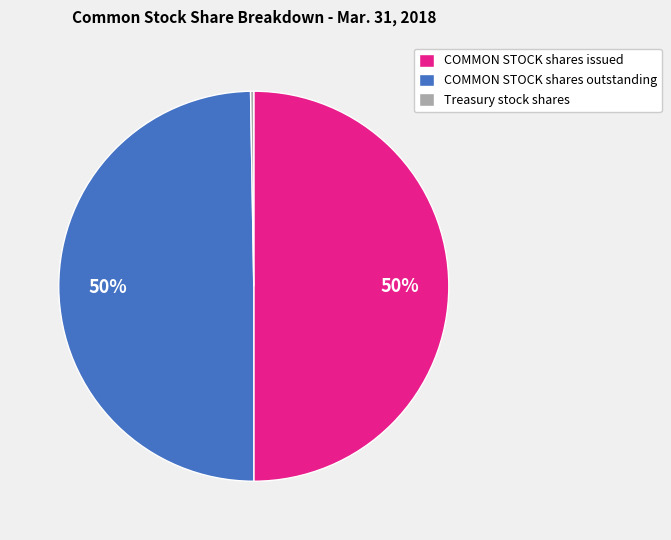

To the nearest percent, what is the average slice percentage?

33%